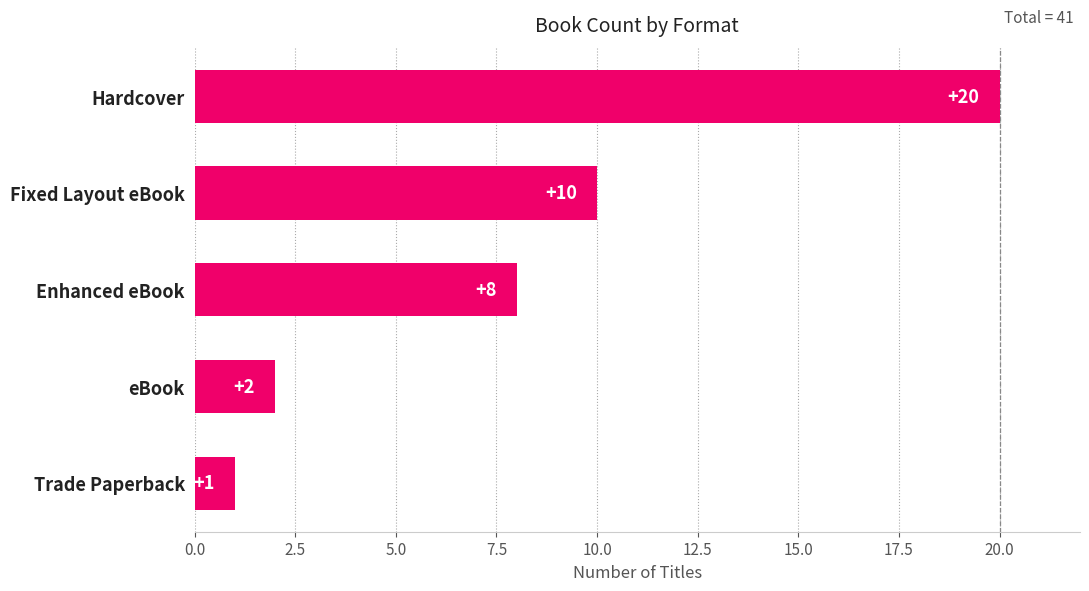

Rank the categories by value from lowest to highest.

Trade Paperback, eBook, Enhanced eBook, Fixed Layout eBook, Hardcover